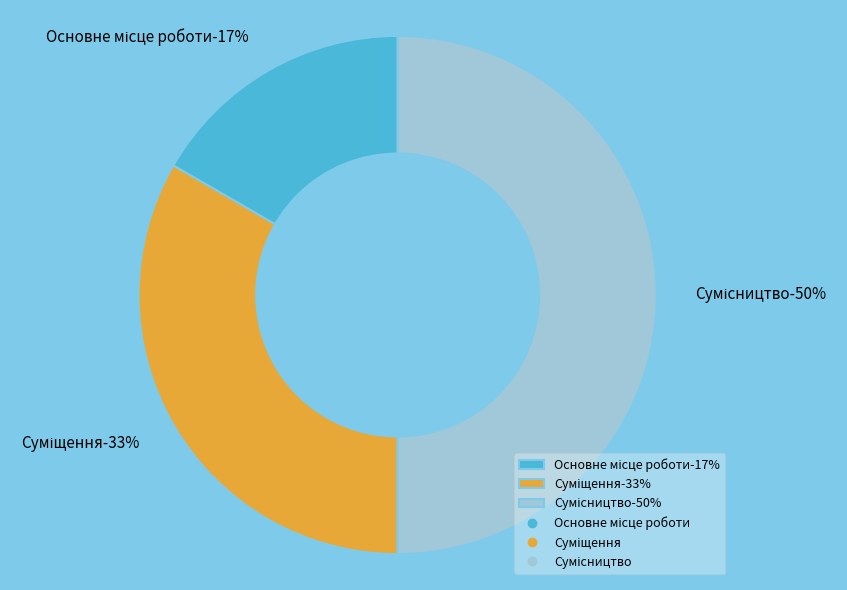

Count the number of slices in the pie.

3